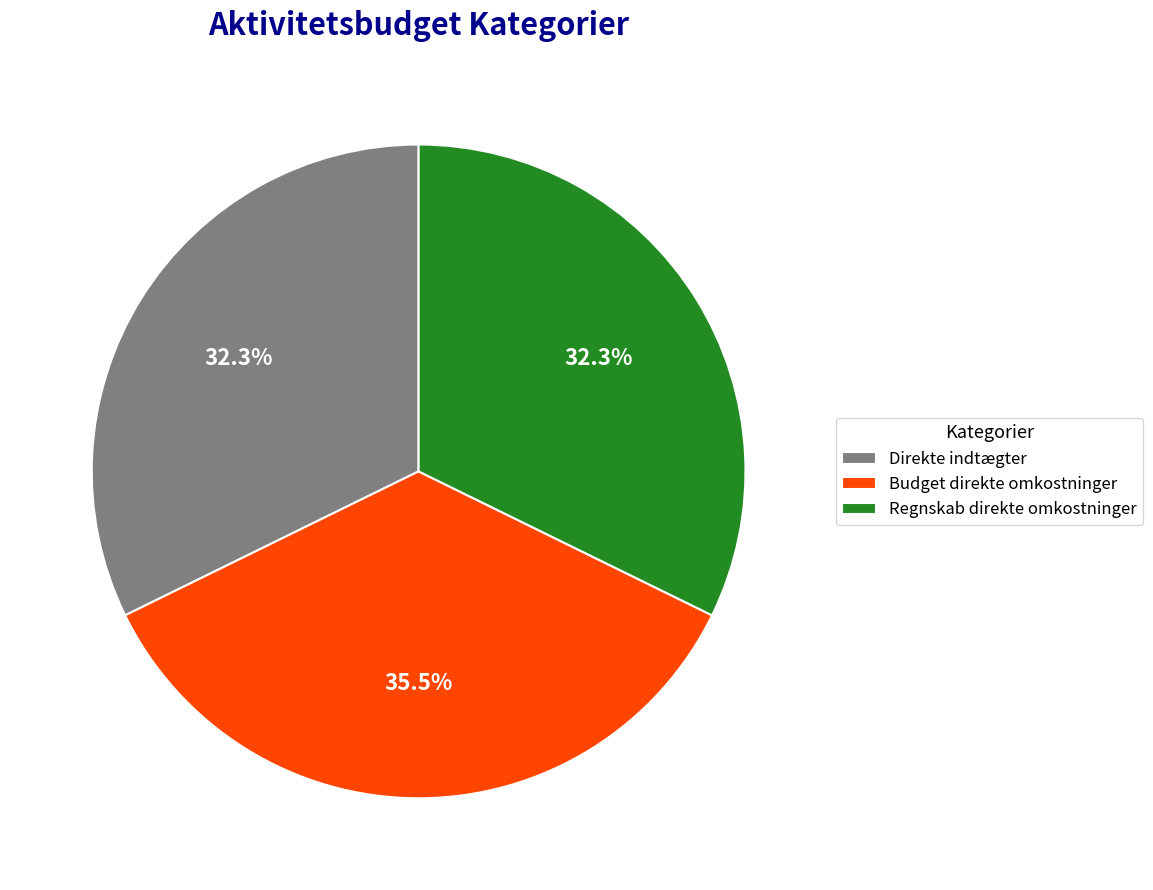

Between Budget direkte omkostninger and Direkte indtægter, which is larger?

Budget direkte omkostninger